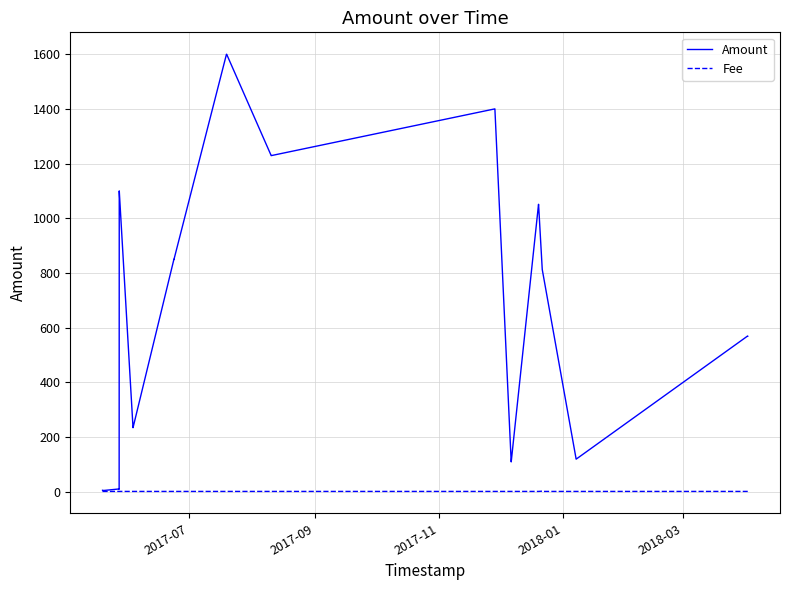

Which series has the largest range (max minus min)?

Amount